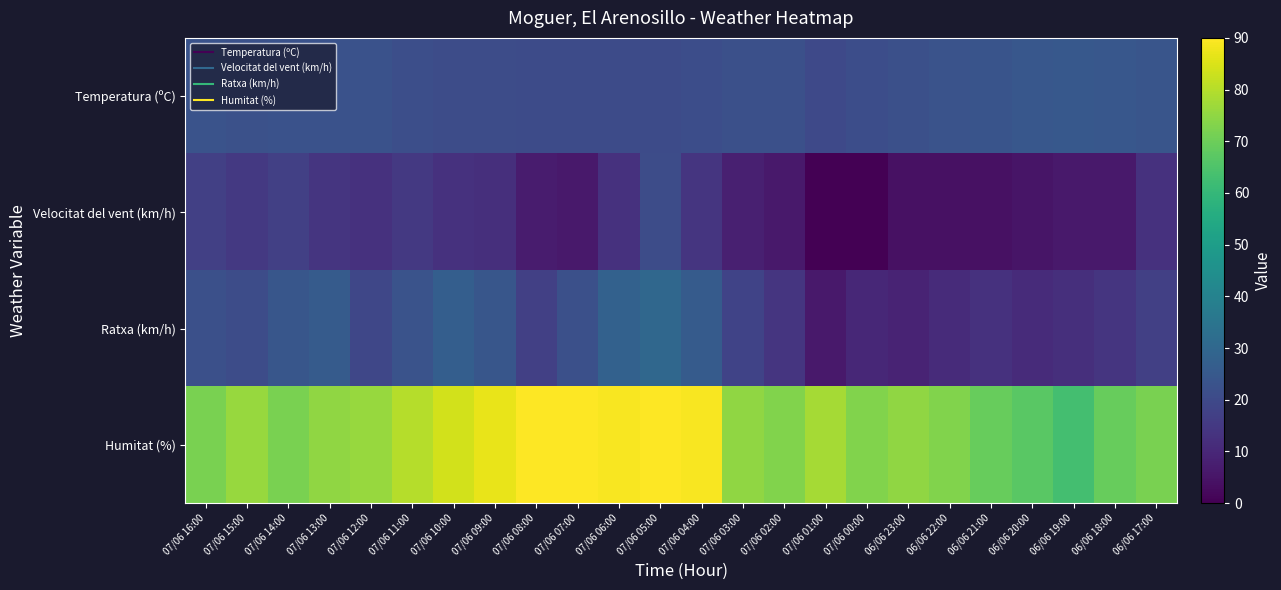

Which series has the largest range (max minus min)?

Humitat (%)